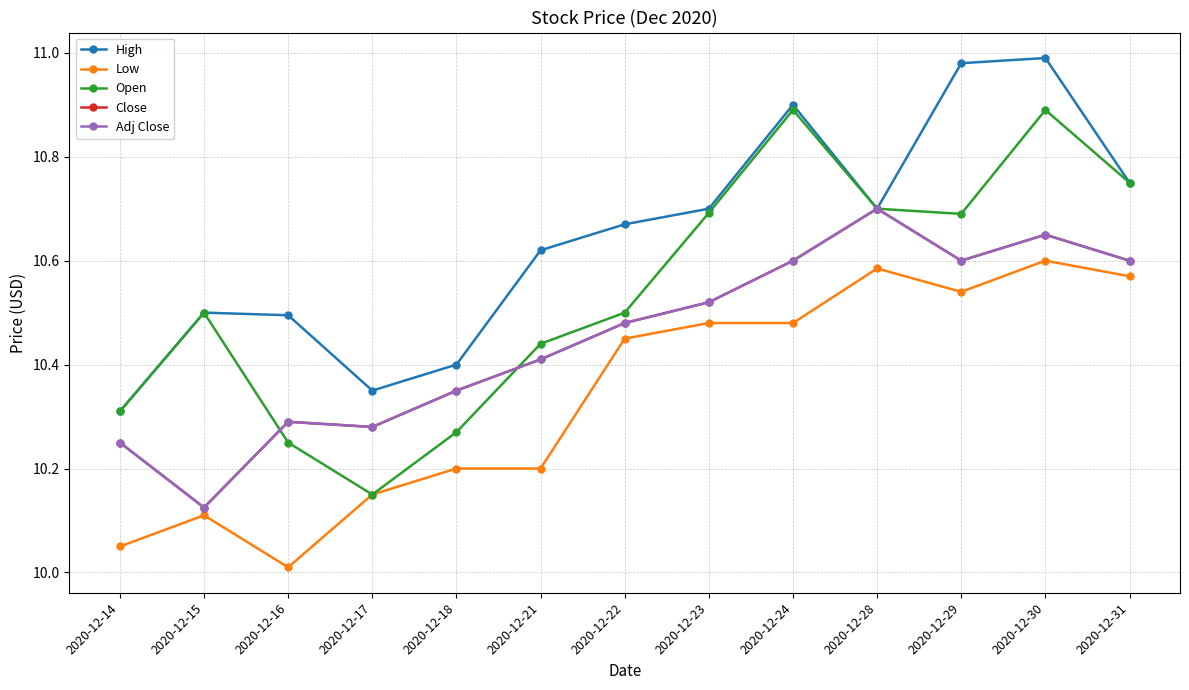

Does the chart have visible grid lines?

Yes